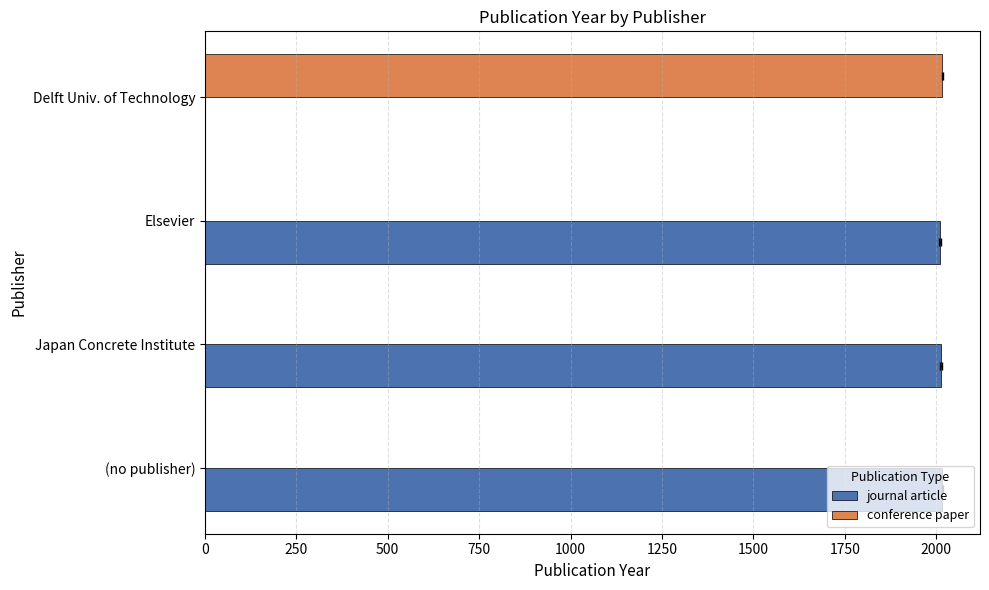

Are the bars grouped side by side (vs. stacked)?

Yes